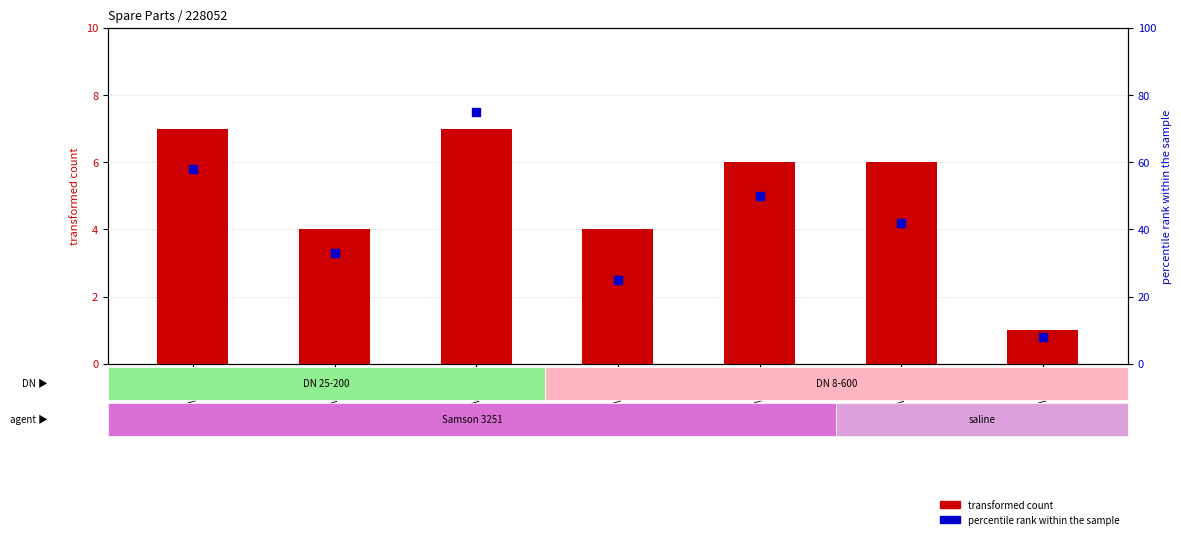

At which category is the sum across all series the highest?

1FV3018